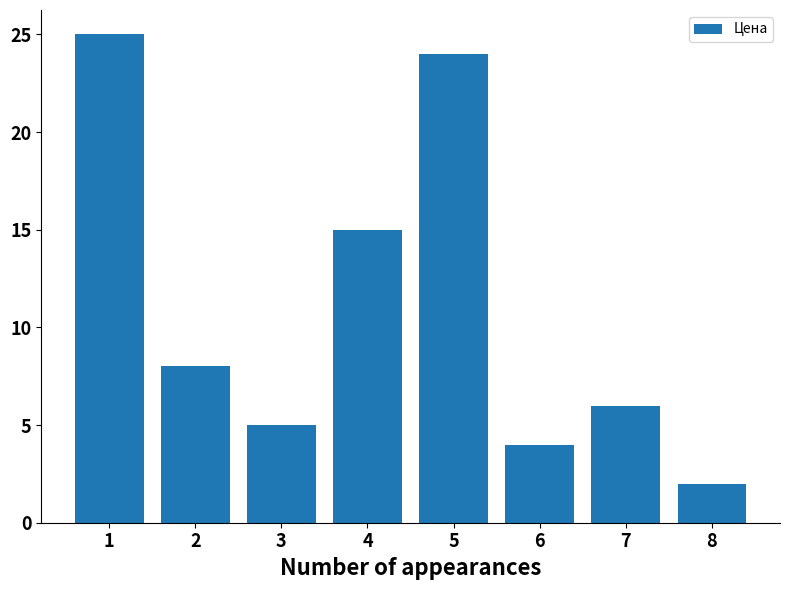

What is the difference between the second highest and second lowest values?

20